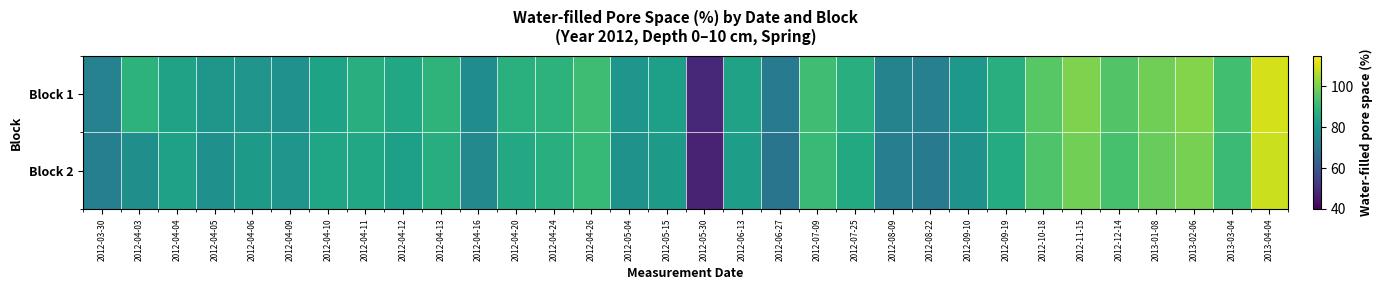

Reading left to right, transcribe all the data shown in this chart.

Block 1: 2012-03-30=73.3	2012-04-03=88.5	2012-04-04=83.3	2012-04-05=79.8	2012-04-06=79.1	2012-04-09=77.9	2012-04-10=83.6	2012-04-11=87.3	2012-04-12=84.6	2012-04-13=88.8	2012-04-16=76.5	2012-04-20=87.7	2012-04-24=88.6	2012-04-26=91.6	2012-05-04=79.5	2012-05-15=82.2	2012-05-30=48.5	2012-06-13=83.1	2012-06-27=70.5	2012-07-09=91.9	2012-07-25=87.0	2012-08-09=73.4	2012-08-22=72.6	2012-09-10=79.9	2012-09-19=87.2	2012-10-18=95.5	2012-11-15=100.4	2012-12-14=94.6	2013-01-08=98.8	2013-02-06=101.0	2013-03-04=92.4	2013-04-04=110.3
Block 2: 2012-03-30=72.4	2012-04-03=77.3	2012-04-04=83.0	2012-04-05=77.7	2012-04-06=80.9	2012-04-09=79.5	2012-04-10=84.2	2012-04-11=85.1	2012-04-12=82.3	2012-04-13=86.7	2012-04-16=75.2	2012-04-20=85.4	2012-04-24=87.1	2012-04-26=90.2	2012-05-04=78.3	2012-05-15=80.9	2012-05-30=47.2	2012-06-13=81.8	2012-06-27=69.1	2012-07-09=90.5	2012-07-25=85.7	2012-08-09=72.1	2012-08-22=71.3	2012-09-10=78.6	2012-09-19=86.0	2012-10-18=94.2	2012-11-15=99.1	2012-12-14=93.3	2013-01-08=97.5	2013-02-06=99.7	2013-03-04=91.1	2013-04-04=109.0